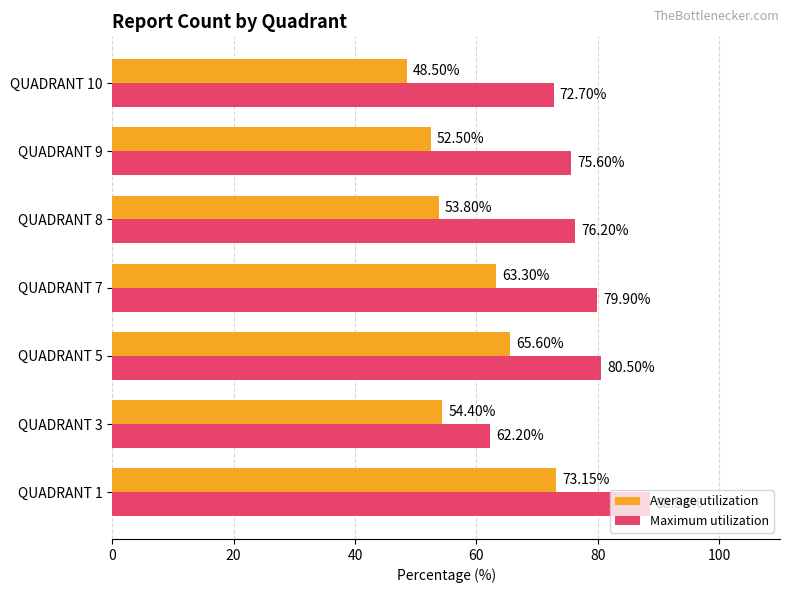

Rank the series by their average value, from highest to lowest.

Maximum utilization, Average utilization